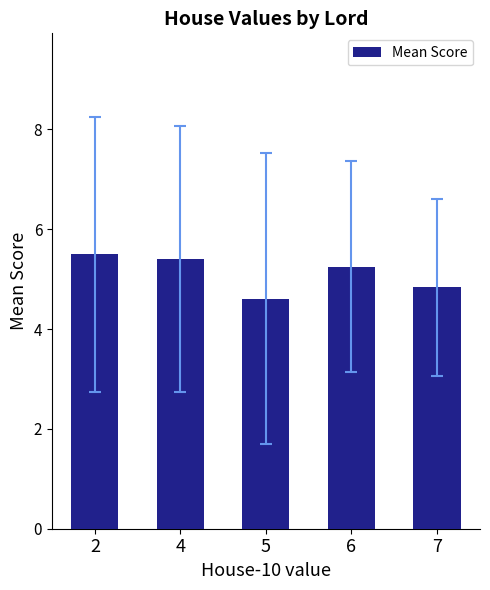

Between 5 and 2, which is larger?

2